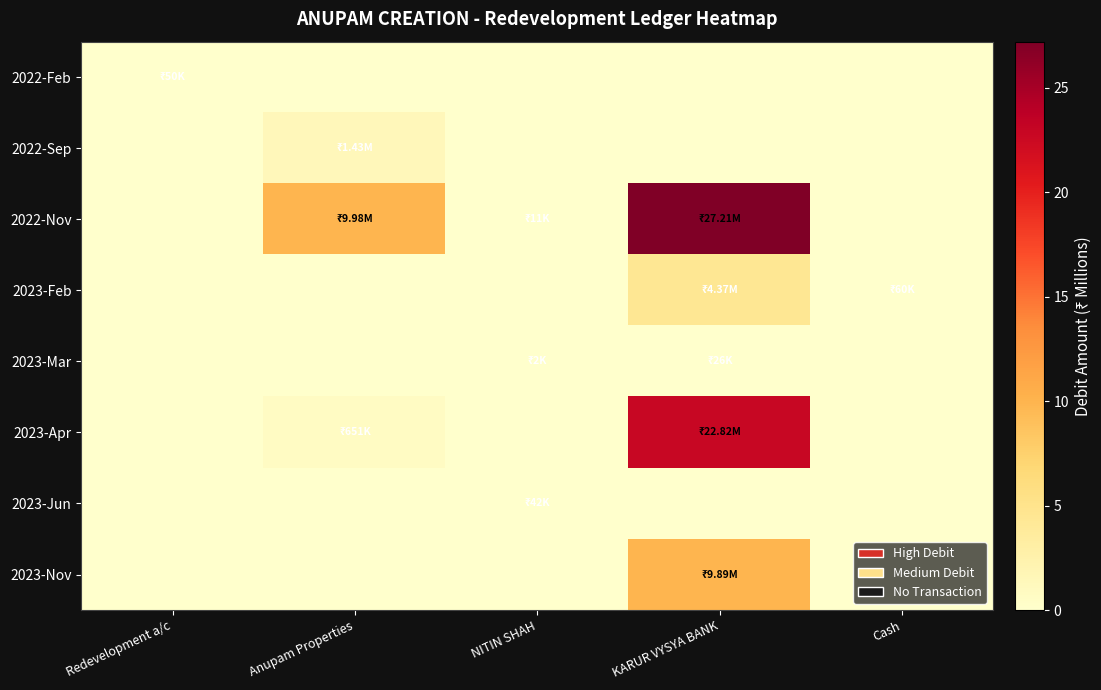

At KARUR VYSYA BANK, list the series in order from smallest to largest.

2022-Feb, 2022-Sep, 2023-Jun, 2023-Mar, 2023-Feb, 2023-Nov, 2023-Apr, 2022-Nov